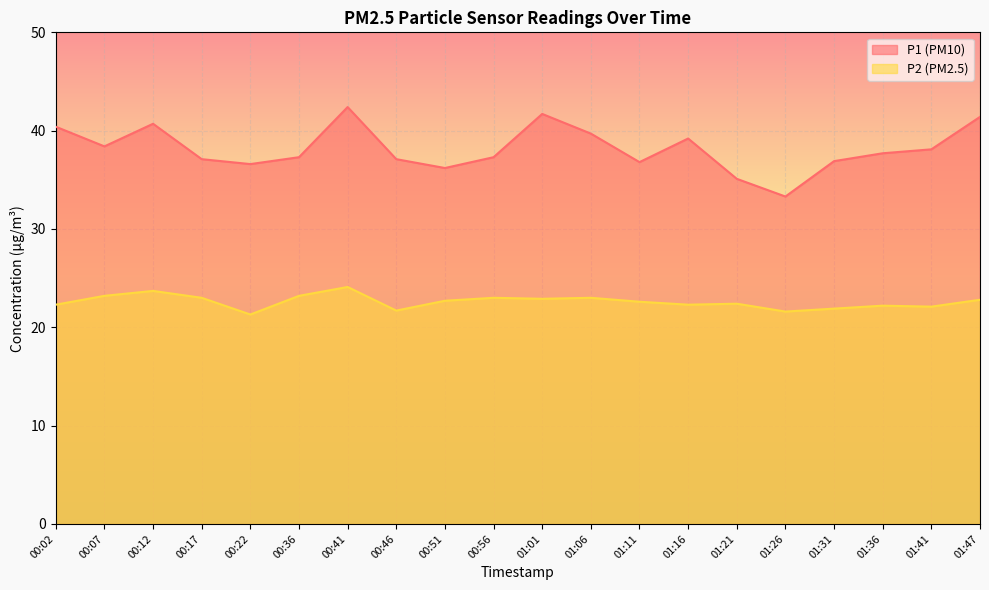

What is the sum of all P2 values?

452.0